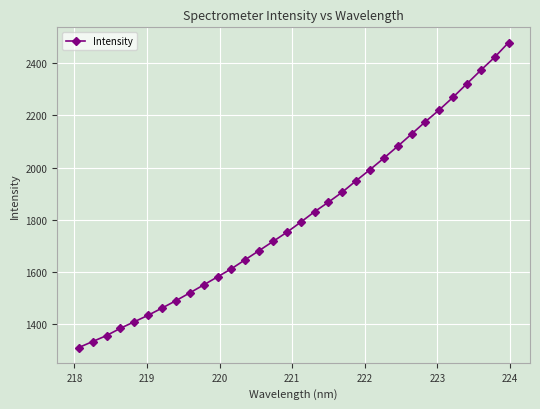

What is the difference between the maximum and minimum values?

1169.8